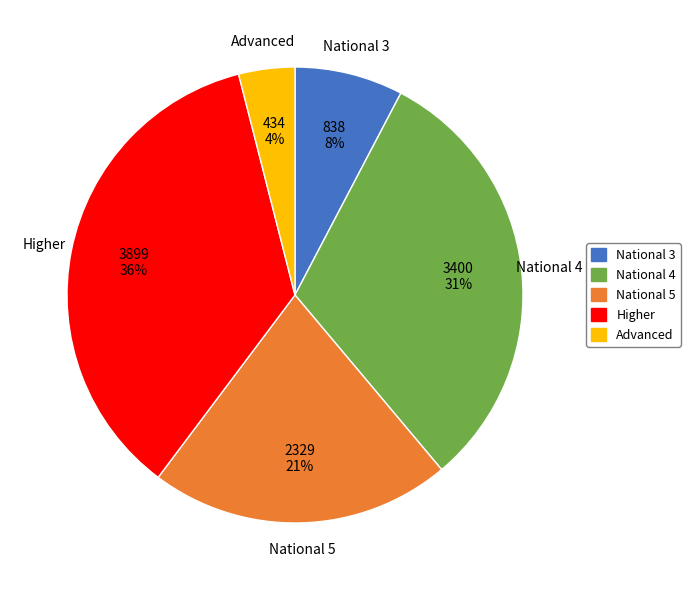

What percentage is the National 4 slice, to the nearest percent?

31%